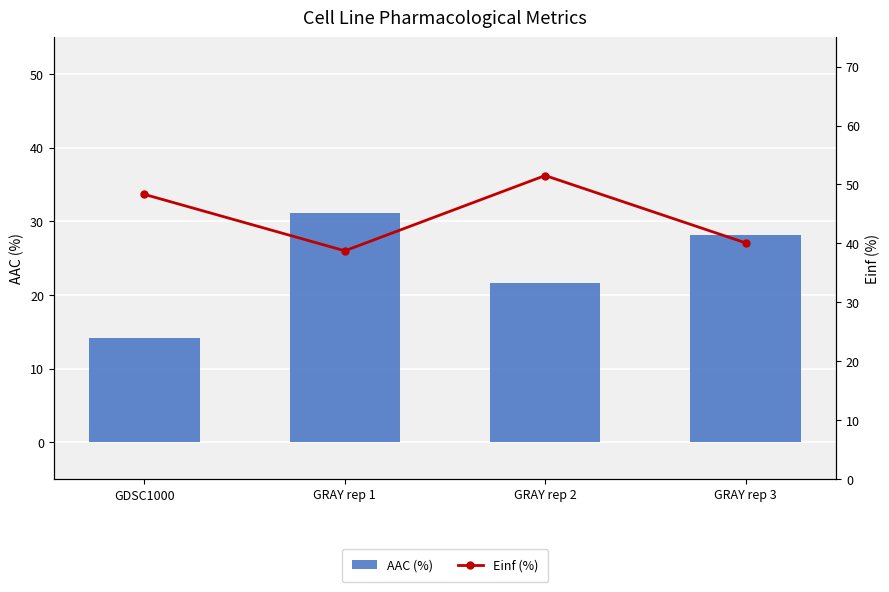

Which series changed the most between GRAY rep 1 and GRAY rep 2?

Einf (%)